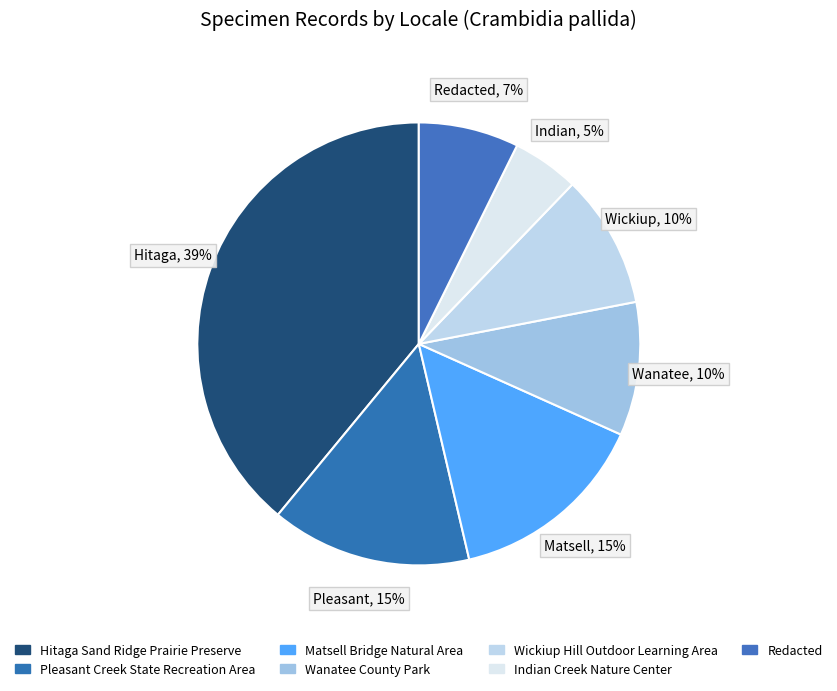

Count the number of slices in the pie.

7